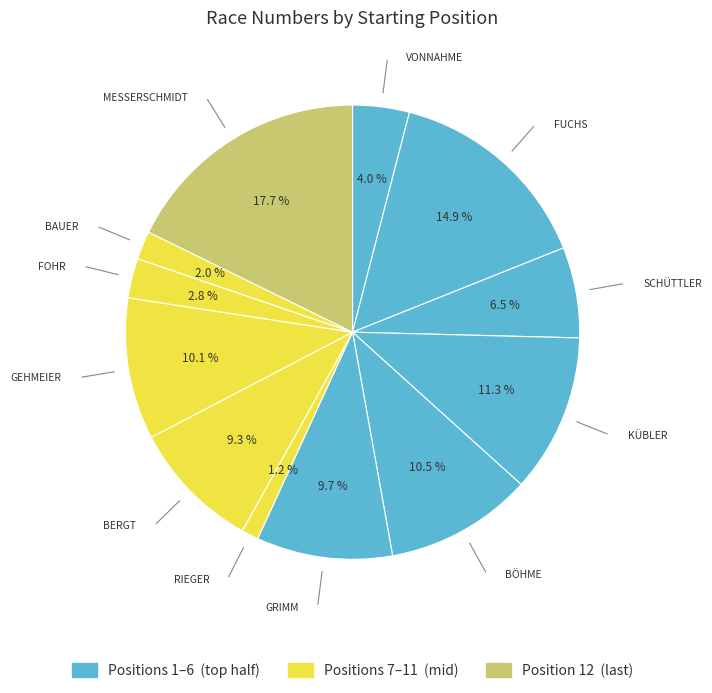

Is there a majority slice in this chart?

No